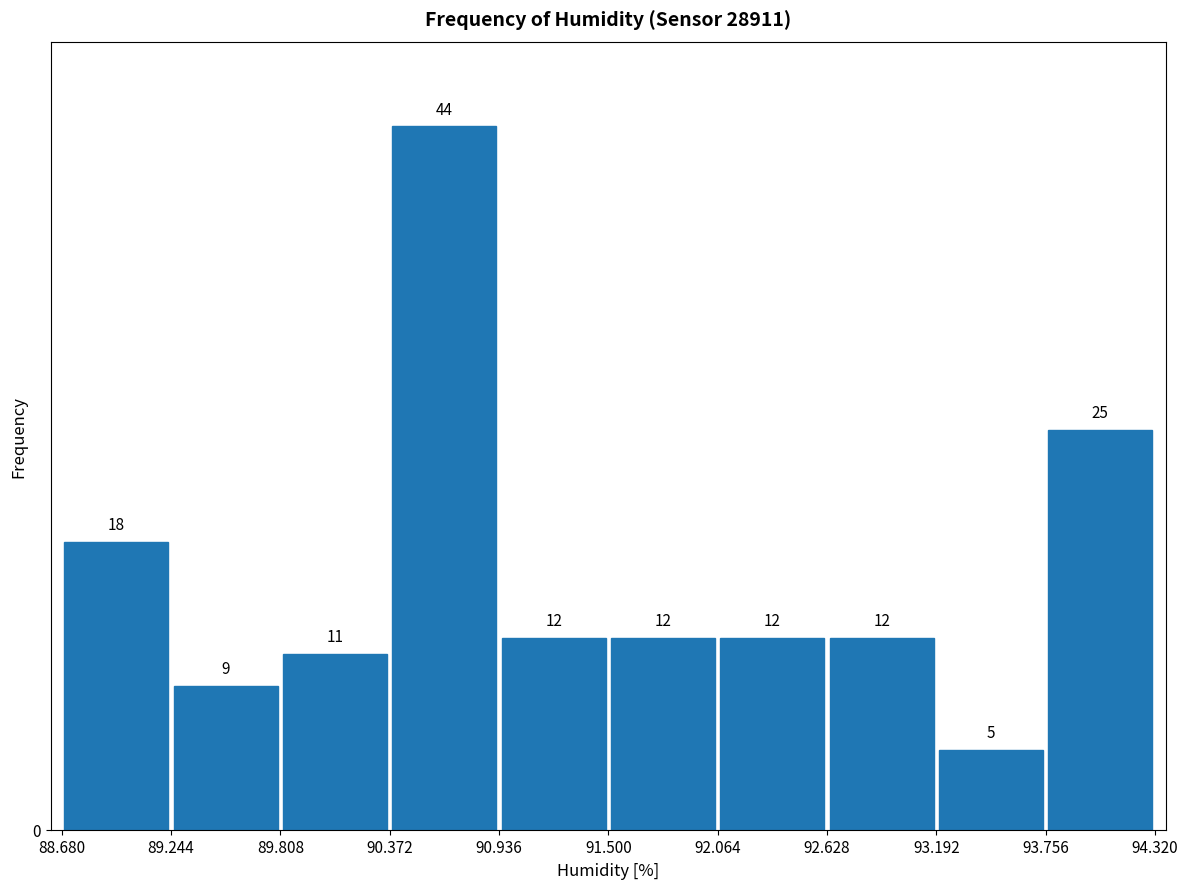

What is the height of the bar covering 92.628 to 93.192 on the x-axis?

12